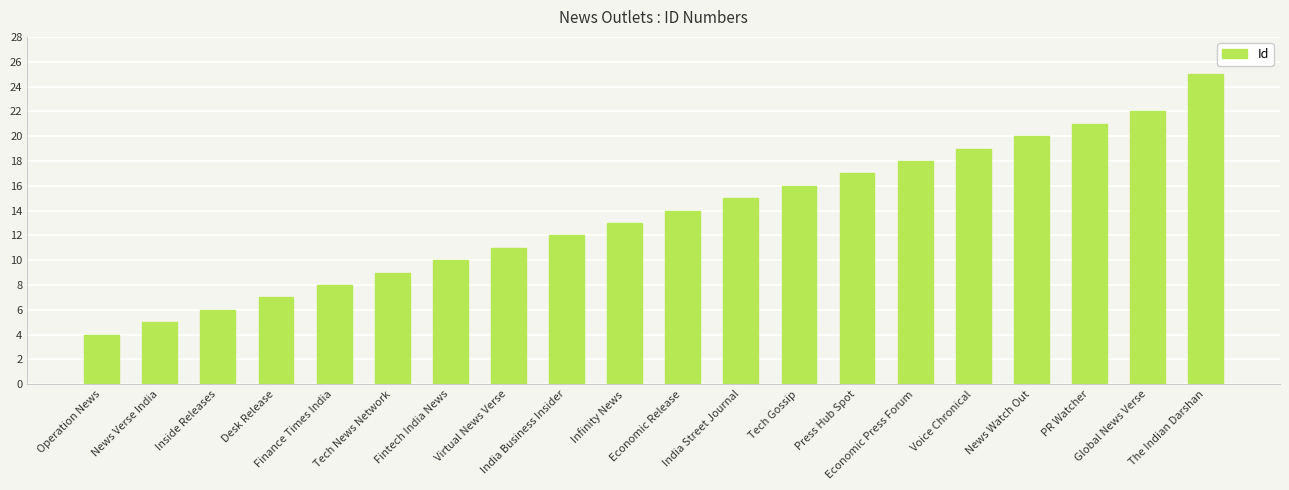

What is the difference between the values at India Business Insider and Operation News?

8